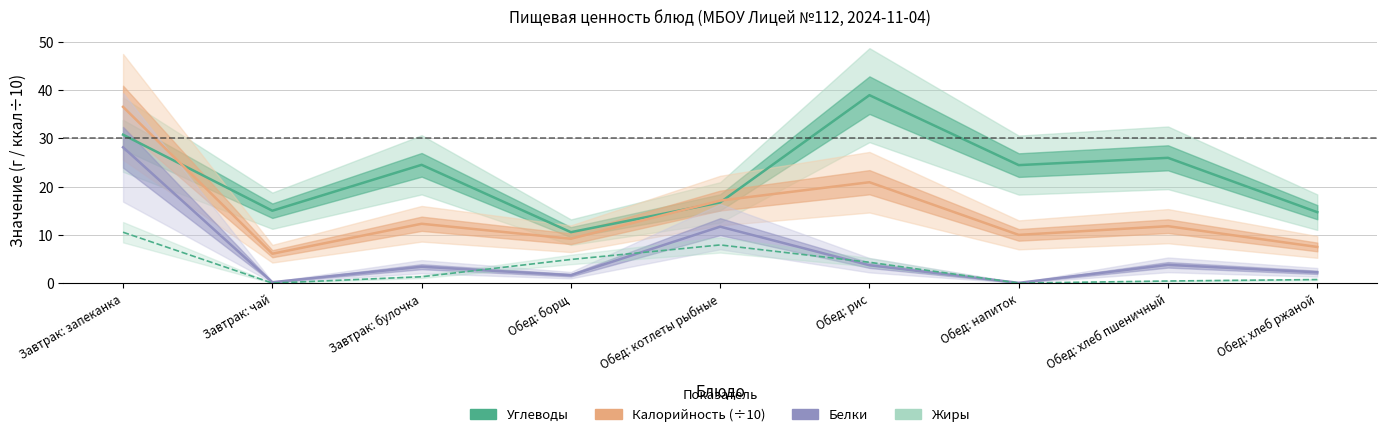

At how many categories does at least one series exceed 9?

9